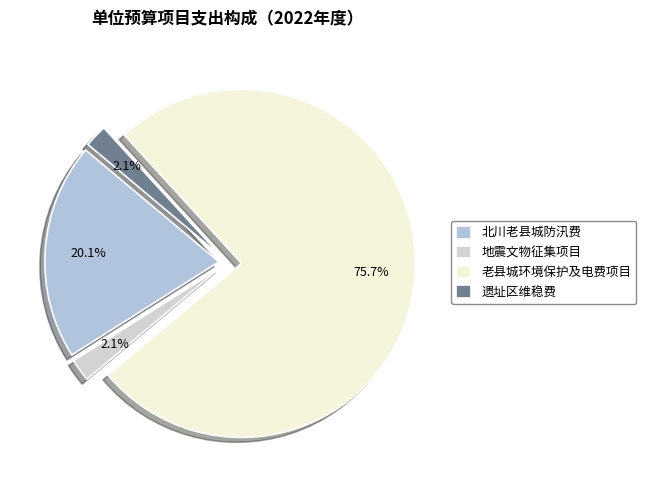

What is the largest slice in the pie chart?

老县城环境保护及电费项目